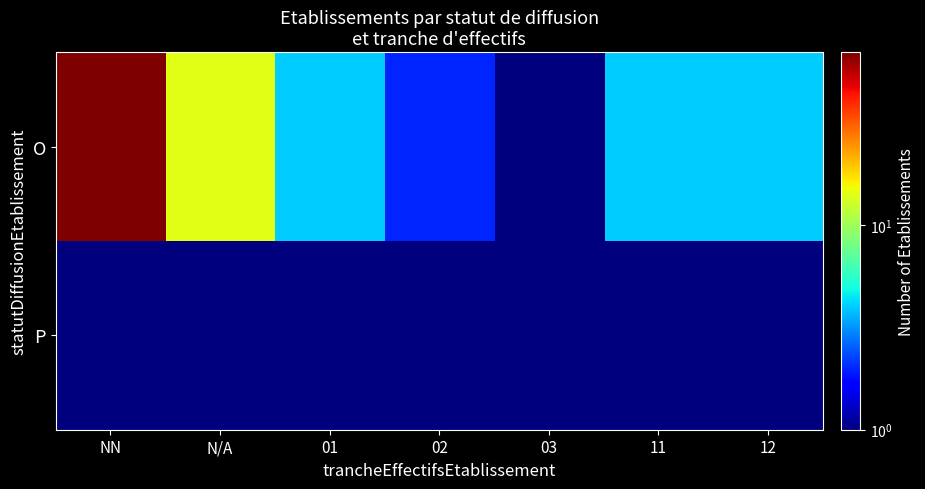

Rank the series at 11 from lowest to highest value.

P, O